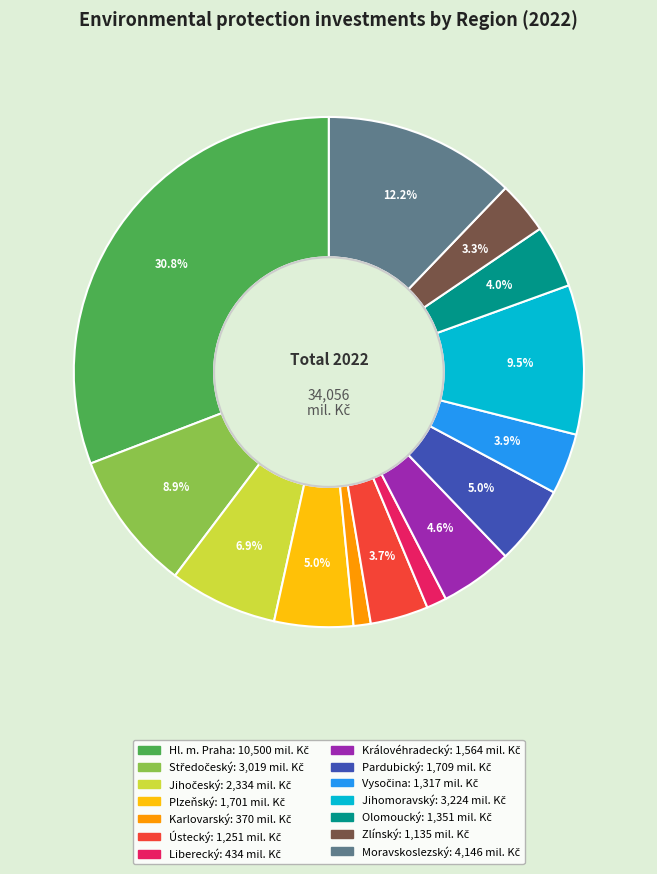

Which category has the biggest portion of the pie?

Hl. m. Praha